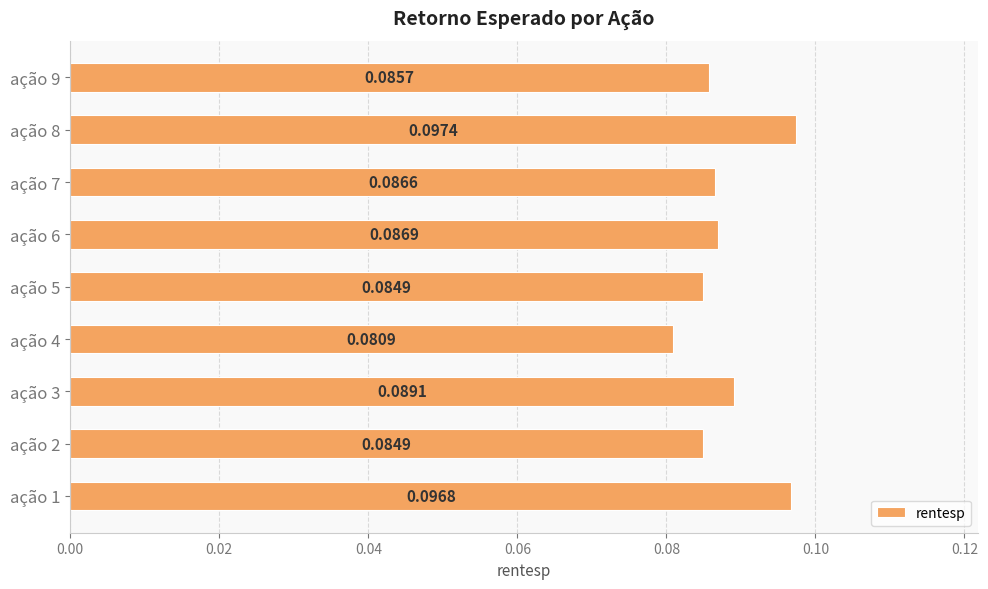

What is the sum of all values?

0.8